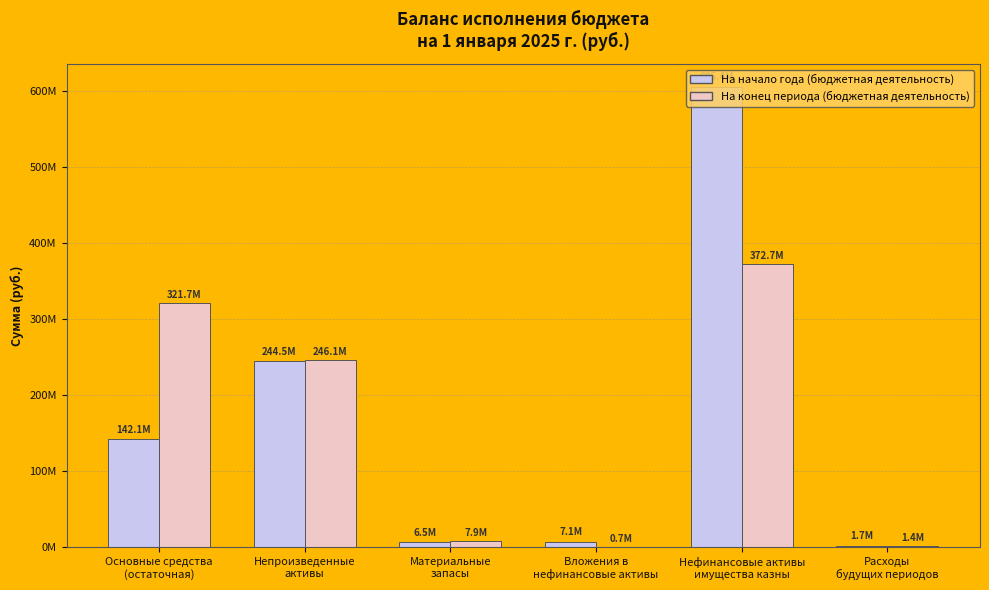

Is the value of На конец периода (бюджетная деятельность) at Нефинансовые активы
имущества казны greater than the value of На начало года (бюджетная деятельность) at Материальные
запасы?

Yes